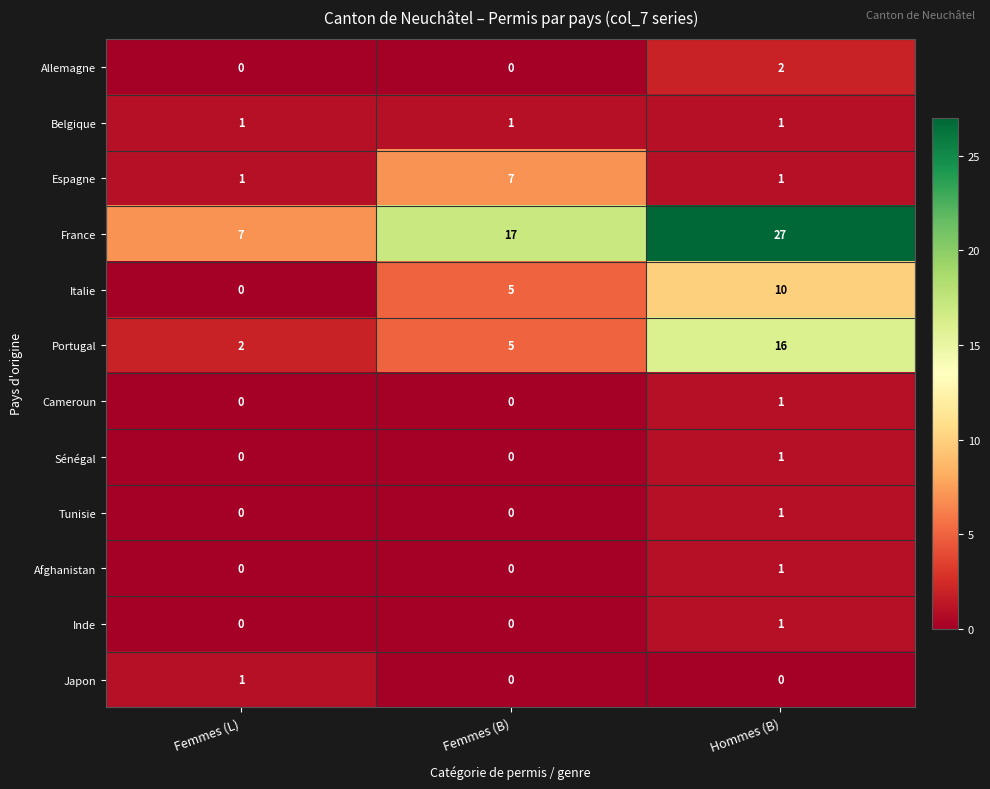

What is the sum of all Belgique values?

3